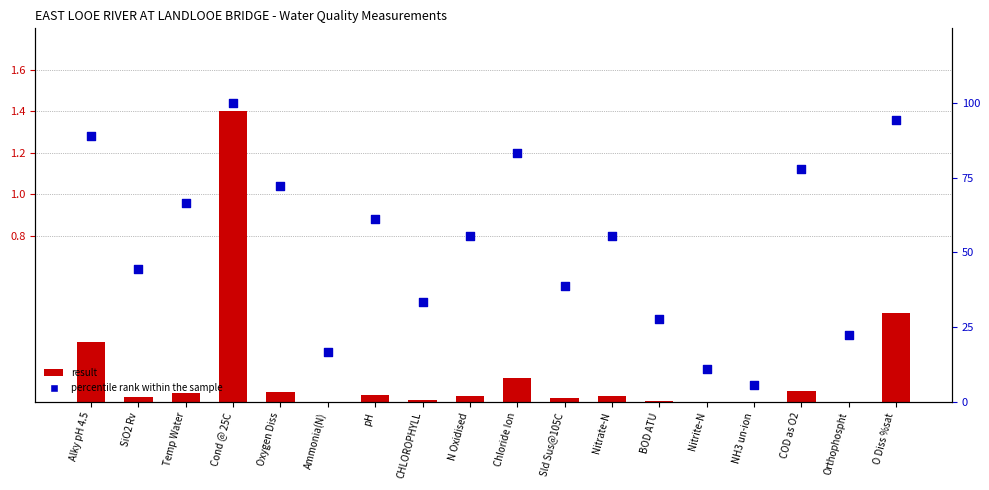

Is the value of percentile rank within the sample at BOD ATU greater than the value of result at O Diss %sat?

Yes